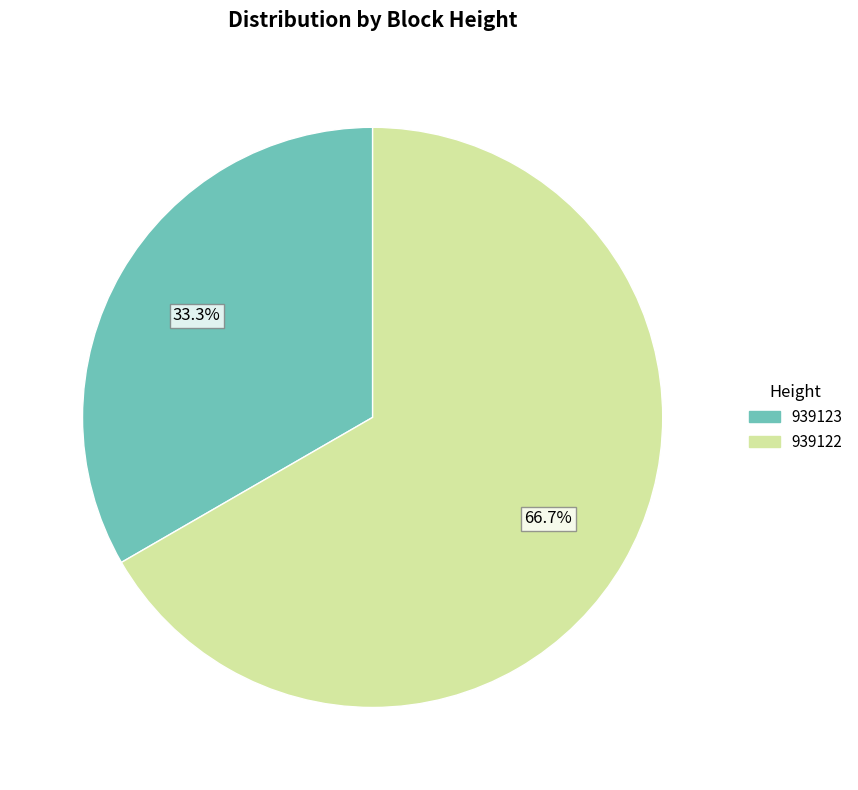

Which category has the biggest portion of the pie?

939122